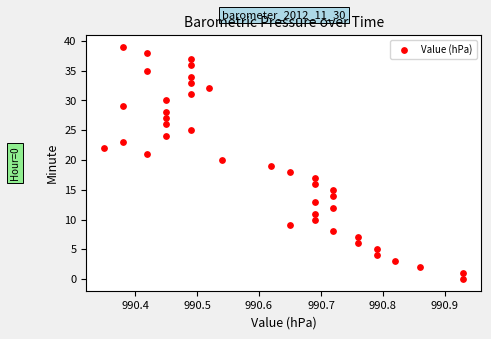

What is the range of Y values (max minus min)?

39